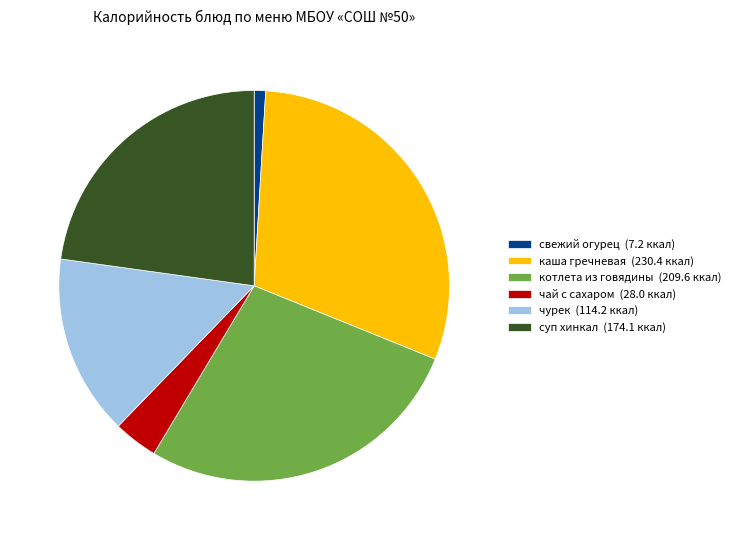

Approximately how many times larger is the value at свежий огурец (7.2 ккал) compared to чай с сахаром (28.0 ккал)?

0.3